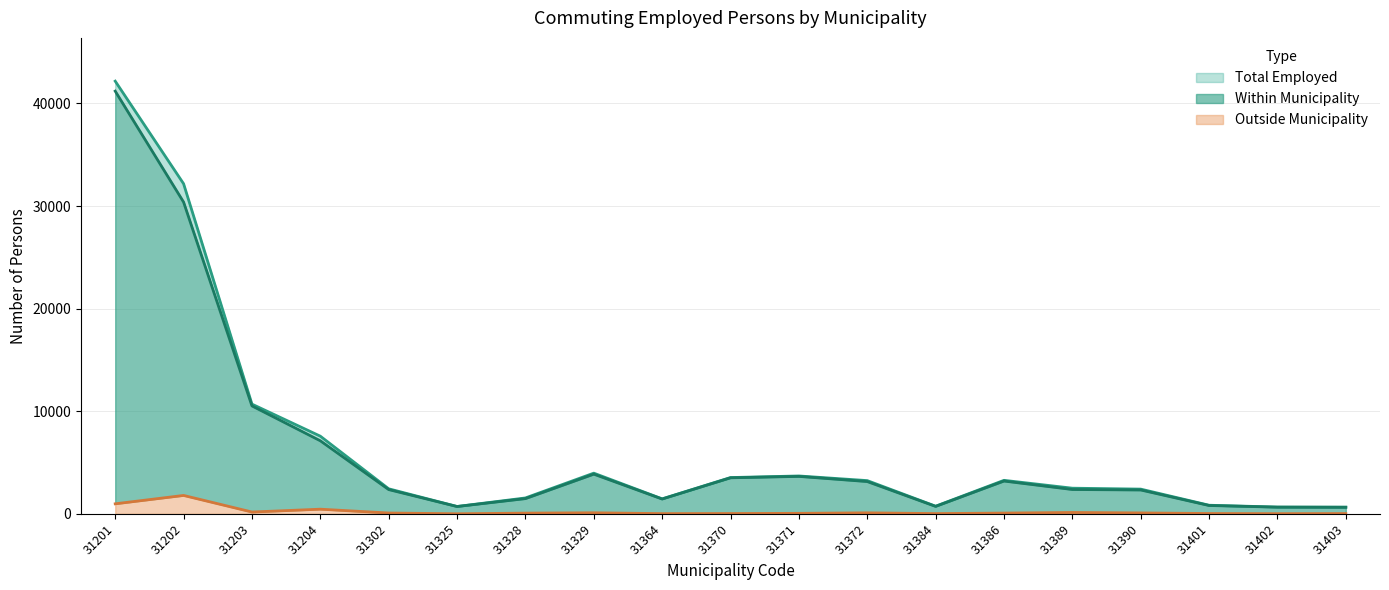

List the labels in order of Within Municipality value, smallest first.

31403, 31402, 31325, 31384, 31401, 31364, 31328, 31390, 31302, 31389, 31372, 31386, 31370, 31371, 31329, 31204, 31203, 31202, 31201